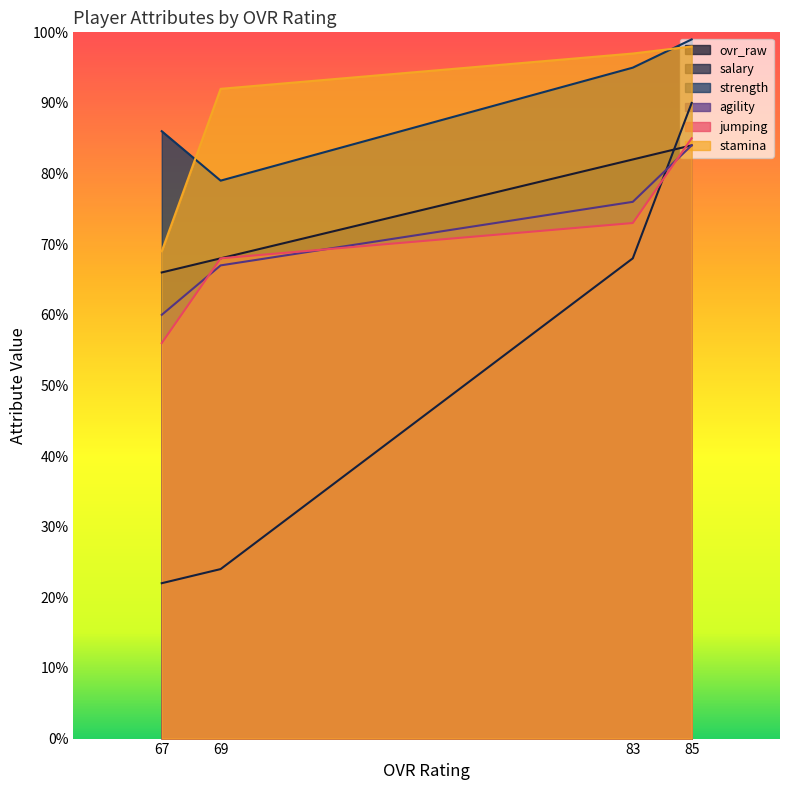

Which category has the highest value in the ovr_raw series?

85